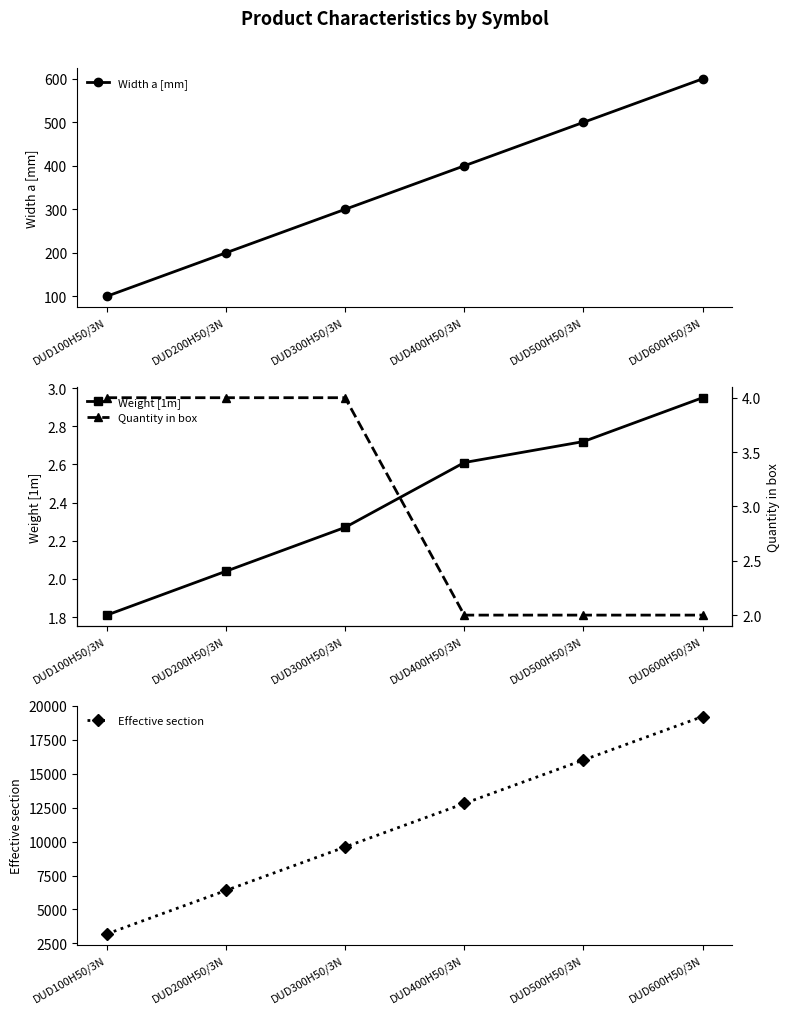

True or false: Width a [mm] and Effective section intersect in this chart.

False